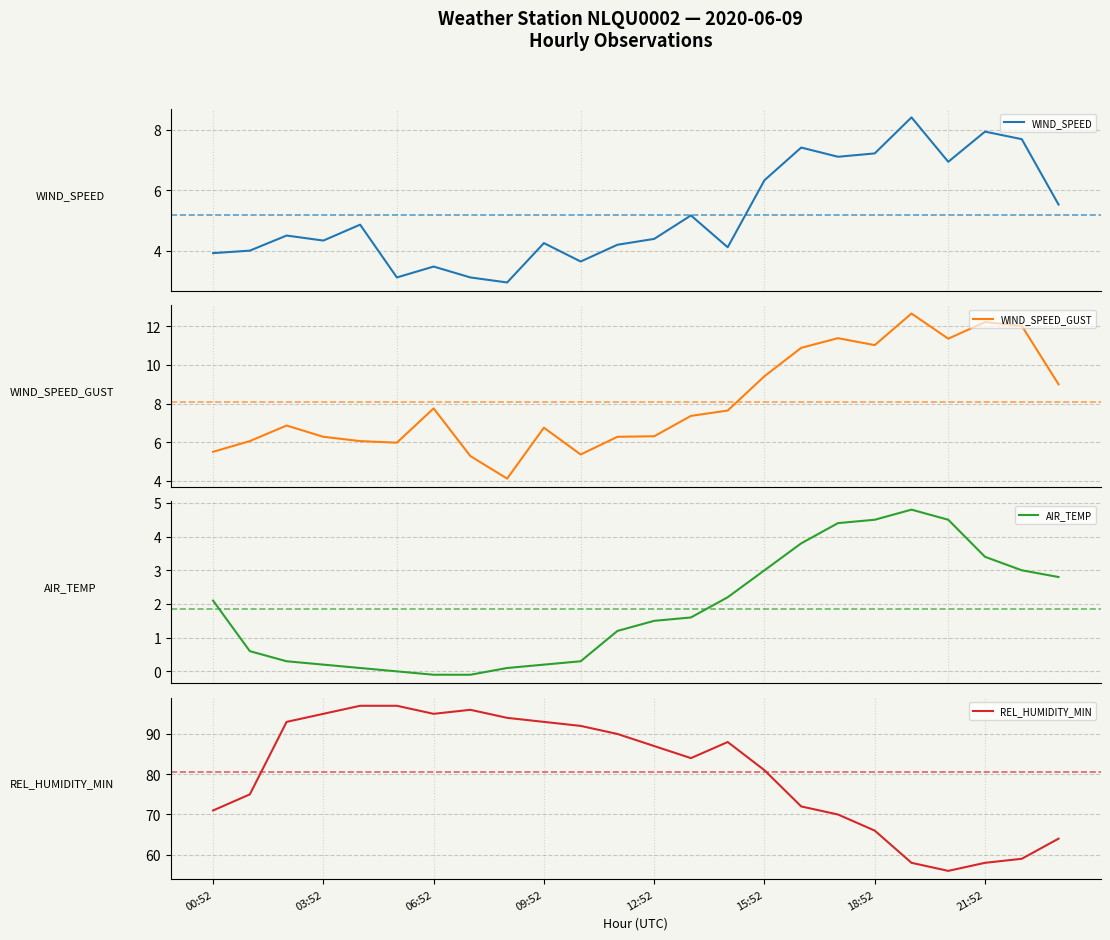

Count the number of categories in the chart.

24